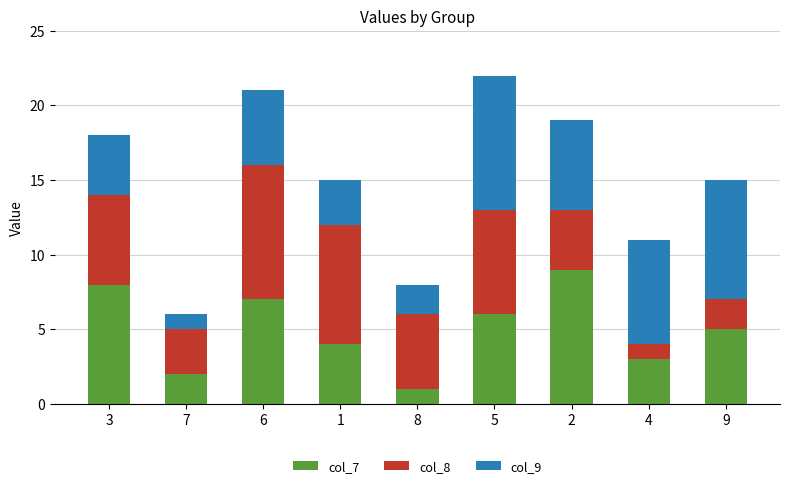

List the labels in order of col_7 value, smallest first.

8, 7, 4, 1, 9, 5, 6, 3, 2